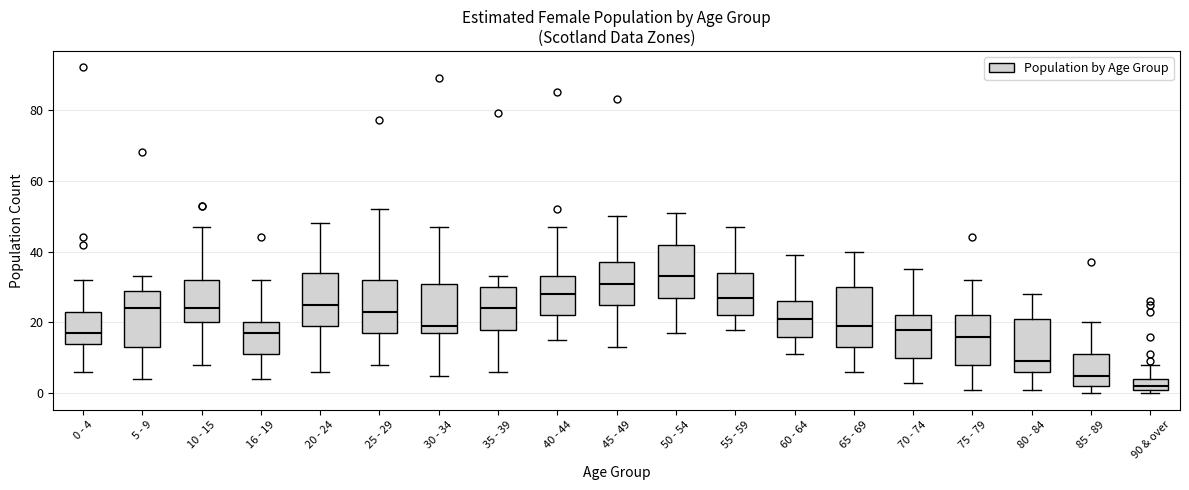

Reading left to right, transcribe this box plot: for each box, give where its median line is, the range the box spans, and where its two whiskers end, as read against the y-axis. The values are not printed on the chart, so give them approximately, as read against the axis.

0 - 4: median 18, box 14 to 24, whiskers 6 to 32
5 - 9: median 24, box 14 to 30, whiskers 4 to 34
10 - 15: median 24, box 20 to 32, whiskers 8 to 48
16 - 19: median 18, box 12 to 20, whiskers 4 to 32
20 - 24: median 26, box 20 to 34, whiskers 6 to 48
25 - 29: median 24, box 18 to 32, whiskers 8 to 52
30 - 34: median 20, box 18 to 32, whiskers 6 to 48
35 - 39: median 24, box 18 to 30, whiskers 6 to 34
40 - 44: median 28, box 22 to 34, whiskers 16 to 48
45 - 49: median 32, box 26 to 38, whiskers 14 to 50
50 - 54: median 34, box 28 to 42, whiskers 18 to 52
55 - 59: median 28, box 22 to 34, whiskers 18 to 48
60 - 64: median 22, box 16 to 26, whiskers 12 to 40
65 - 69: median 20, box 14 to 30, whiskers 6 to 40
70 - 74: median 18, box 10 to 22, whiskers 4 to 36
75 - 79: median 16, box 8 to 22, whiskers 2 to 32
80 - 84: median 10, box 6 to 22, whiskers 2 to 28
85 - 89: median 6, box 2 to 12, whiskers 0 to 20
90 & over: median 2 (just above the box's lower edge), box 2 to 4, whiskers 0 to 8